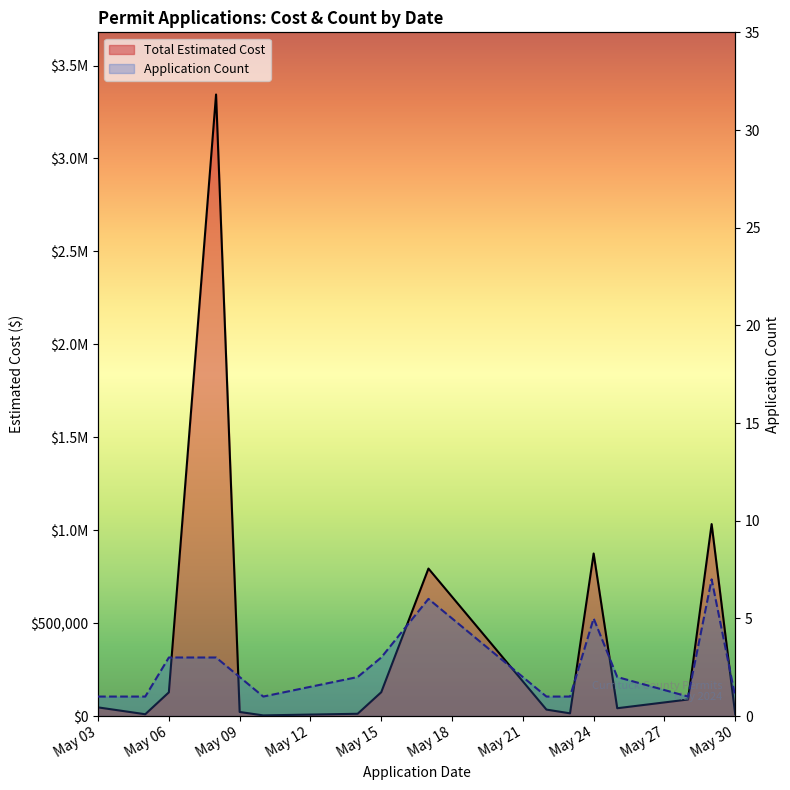

What is the difference between the maximum and second lowest values in the Total Estimated Cost series?

3334324